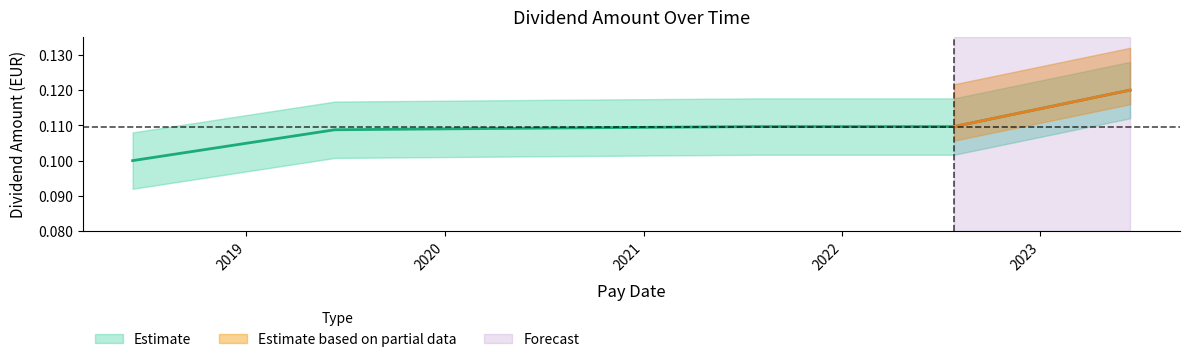

The chart shows a value of 0.1 at 2021-07-26. True or false?

True